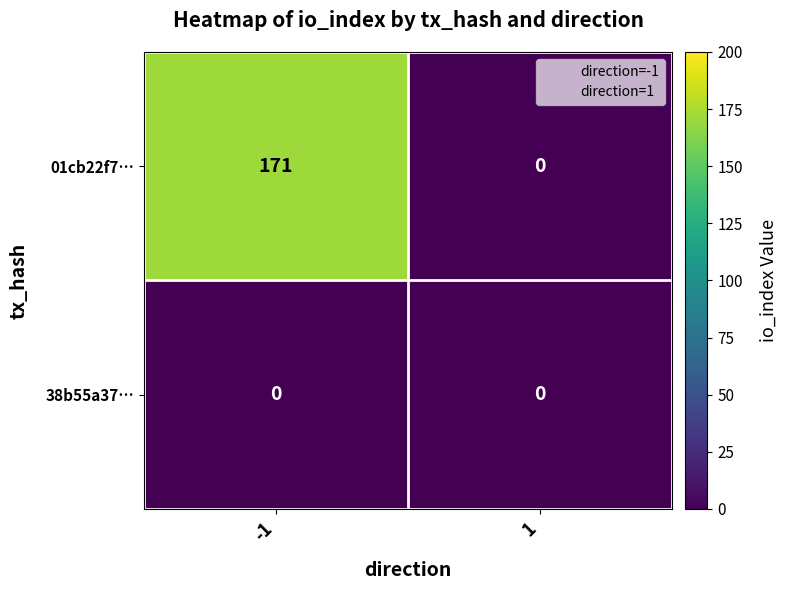

Reading left to right, list all the values displayed in this chart.

01cb22f7…: -1=171	1=0
38b55a37…: -1=0	1=0